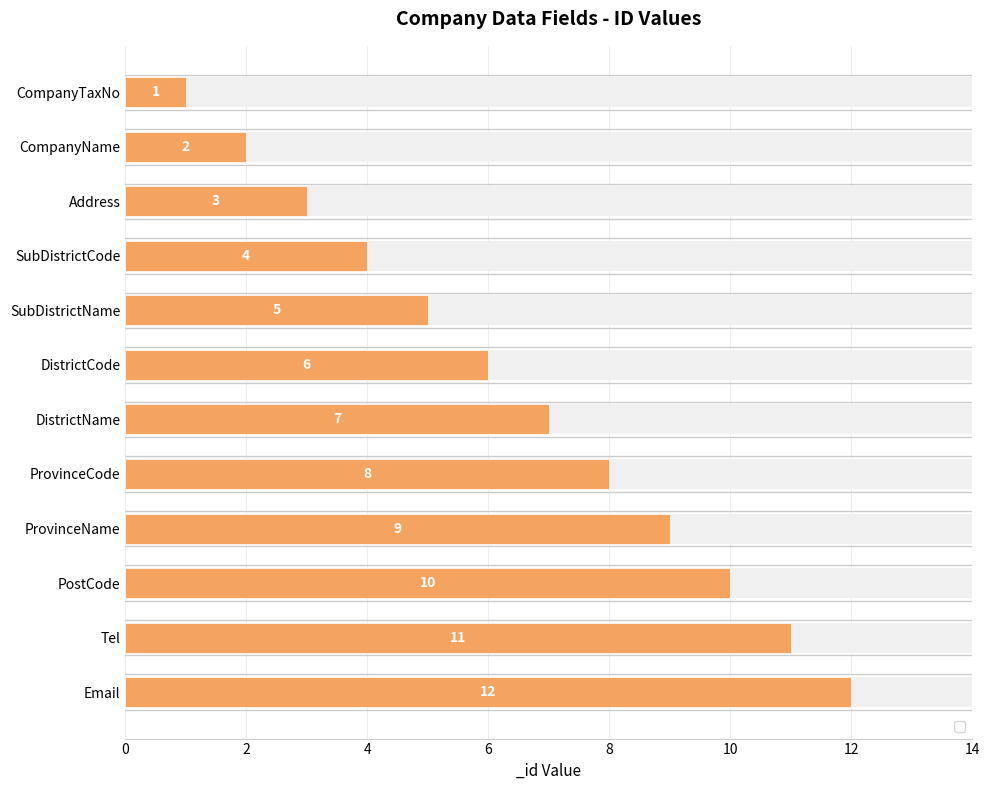

What is the sum of the values at SubDistrictCode and ProvinceName?

13